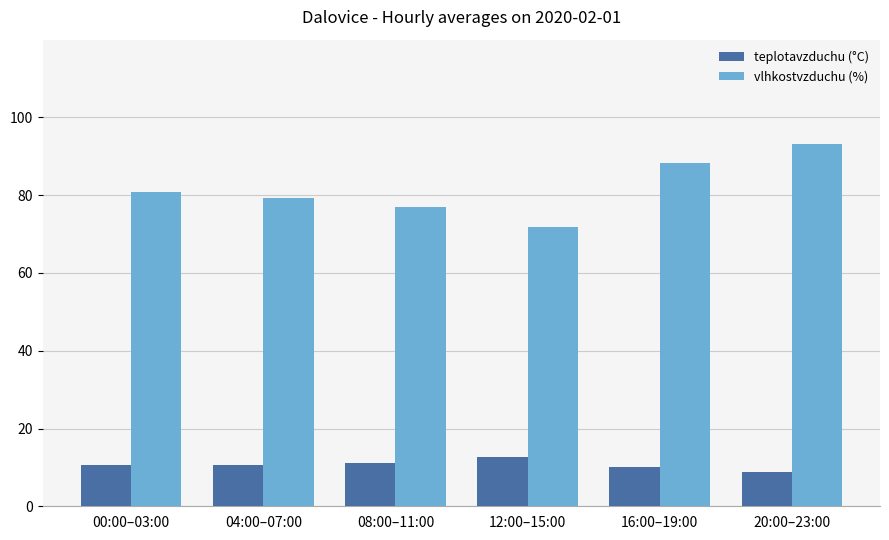

What is the total value across all series at 08:00–11:00?

88.1